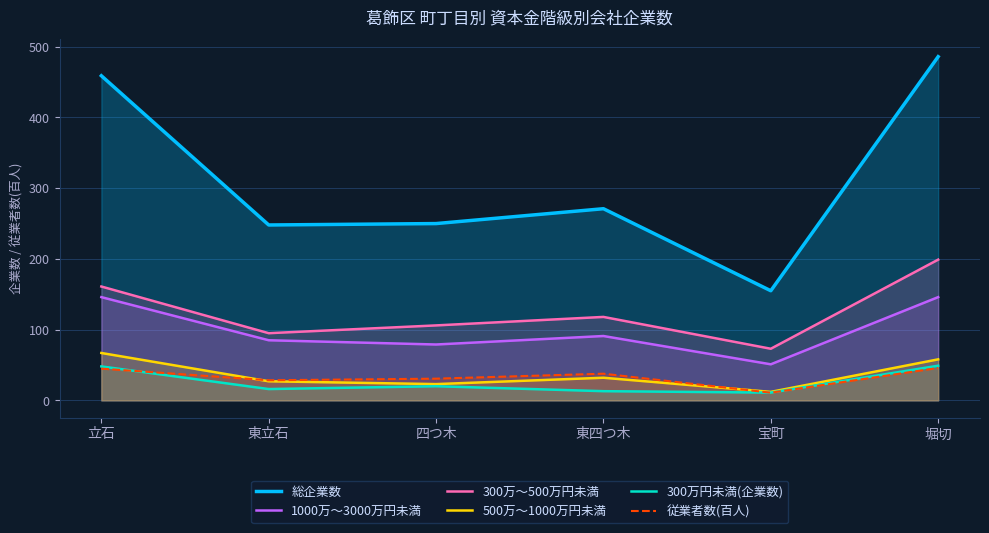

What is the average value of the 300万～500万円未満 series?

125.3